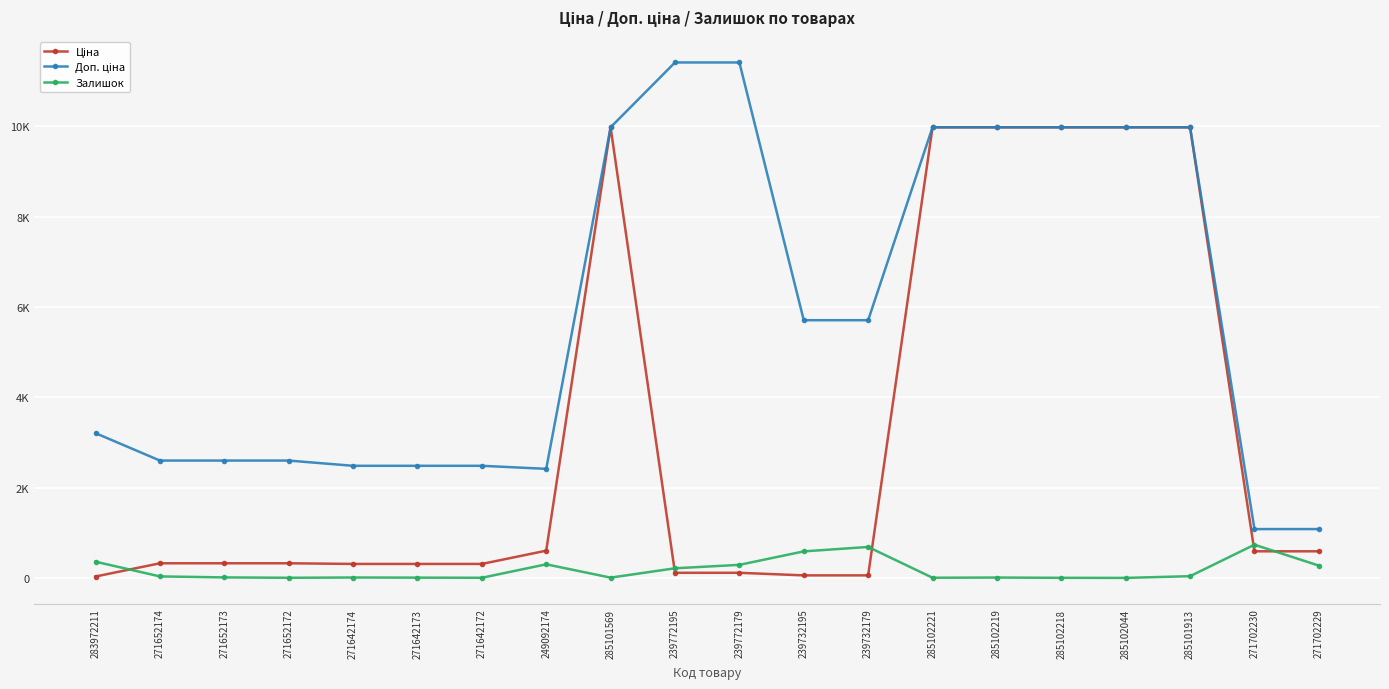

What is the total value across all series at 283972211?

3597.1